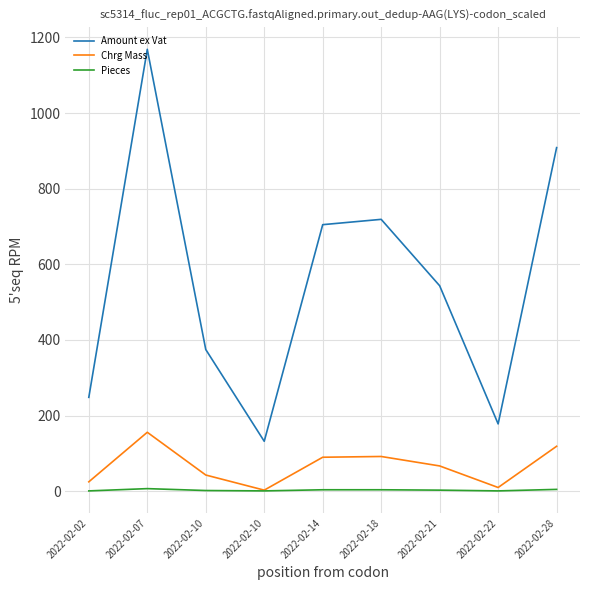

At which category does Amount ex Vat reach its first local peak?

2022-02-07